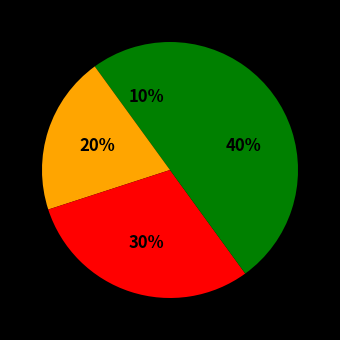

Count the number of slices in the pie.

4